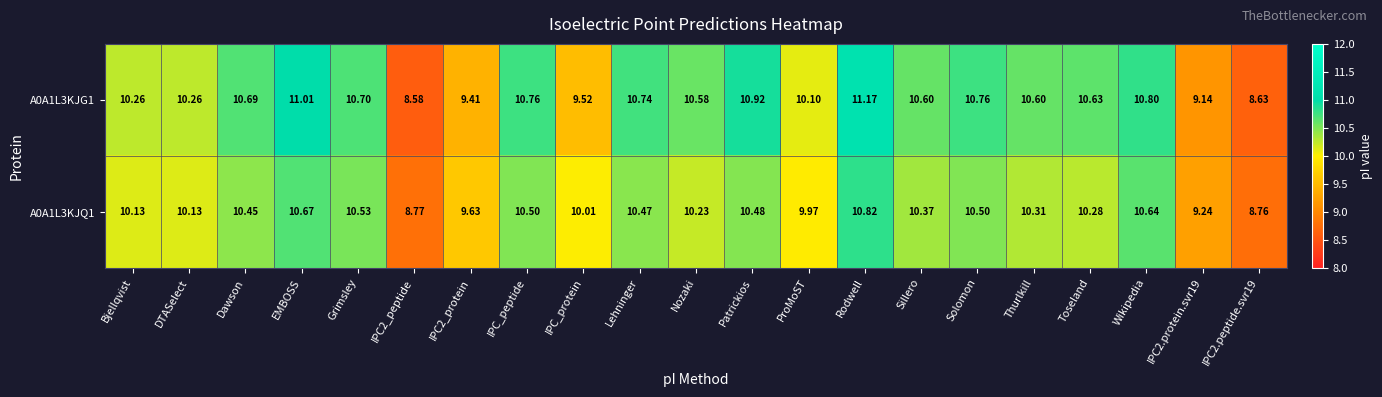

Where does the A0A1L3KJG1 series first go above 10?

Bjellqvist